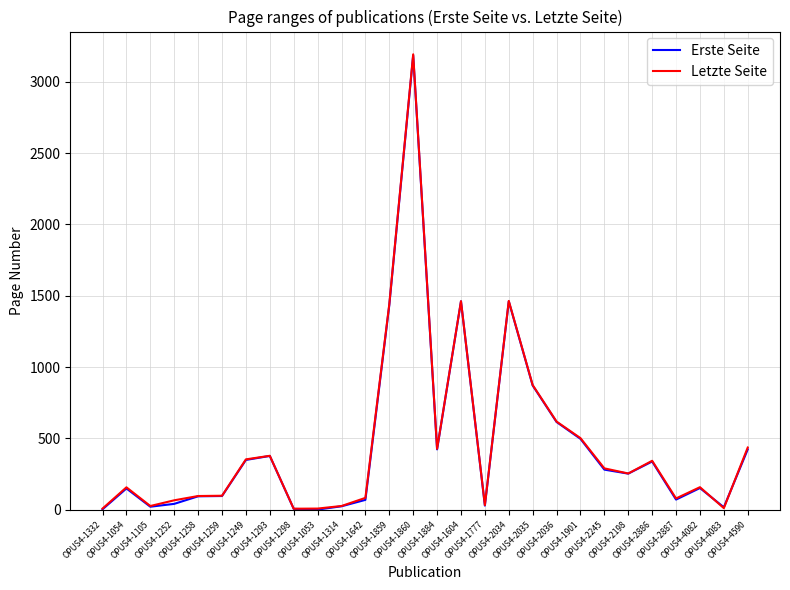

What position from the left is OPUS4-1859?

13